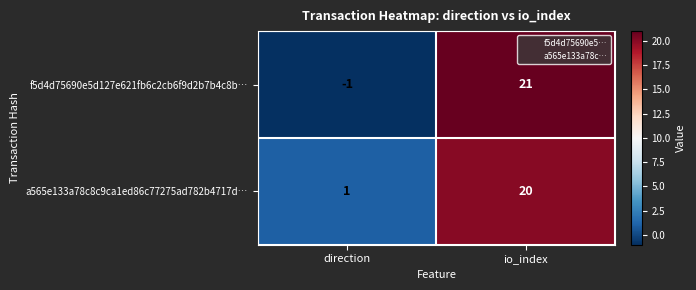

Rank the series by their maximum value, from highest to lowest.

f5d4d75690e5d127e621fb6c2cb6f9d2b7b4c8b…, a565e133a78c8c9ca1ed86c77275ad782b4717d…